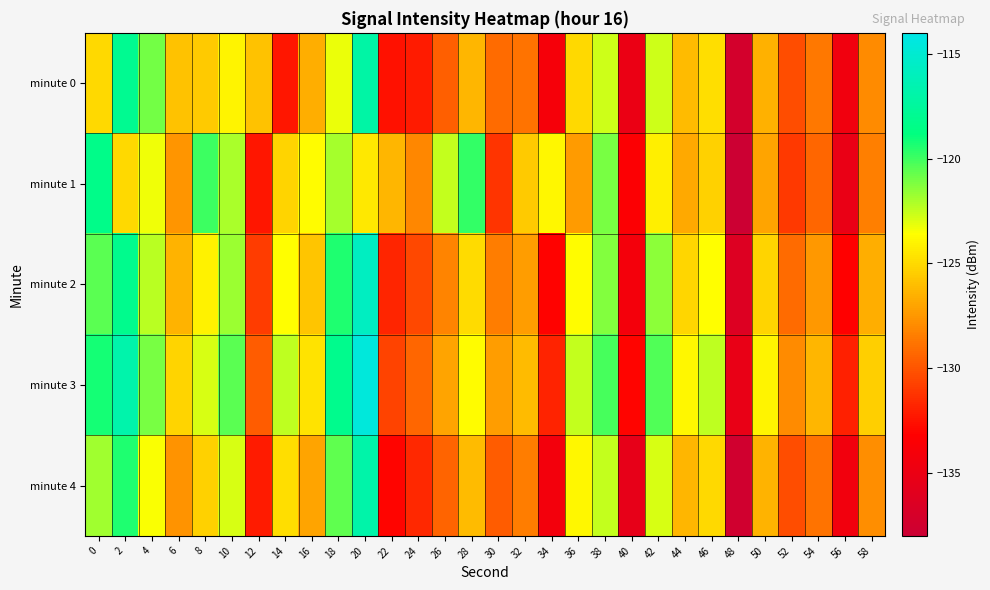

What is the smallest value displayed?

-138.1